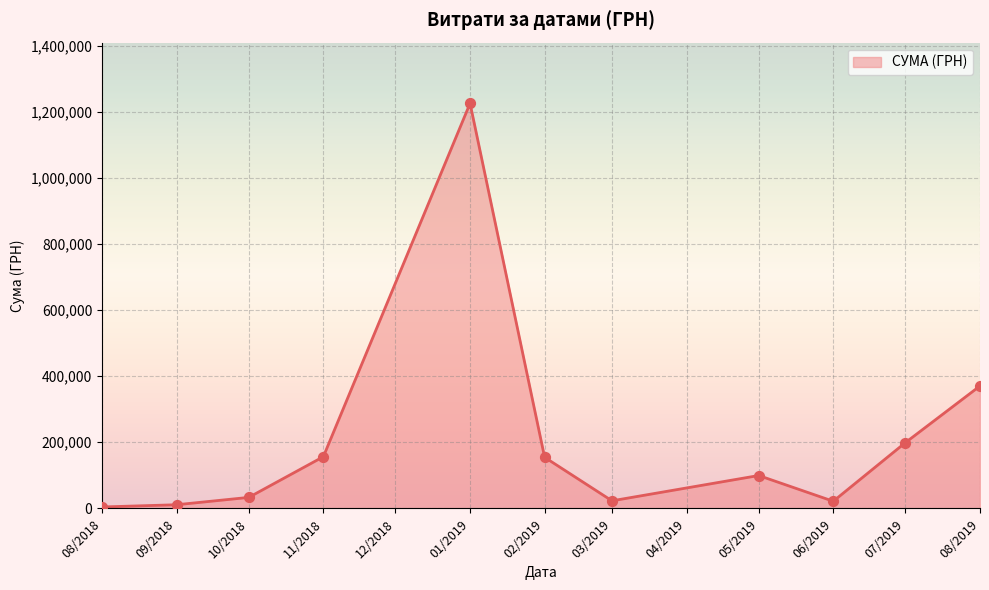

What is the change in value from 01/2019 to 07/2019?

-1026460.2